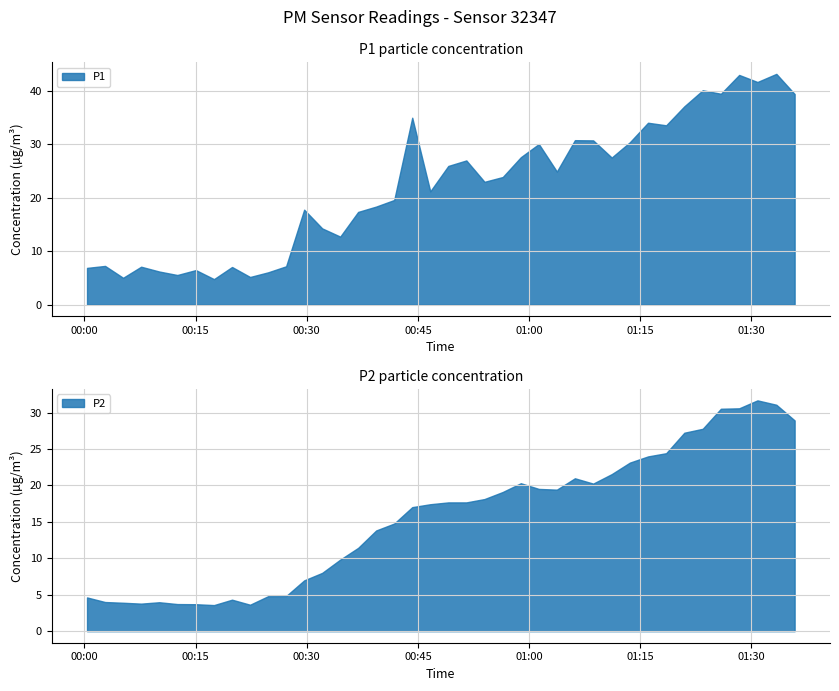

Does the chart display data point markers on the line(s)?

No